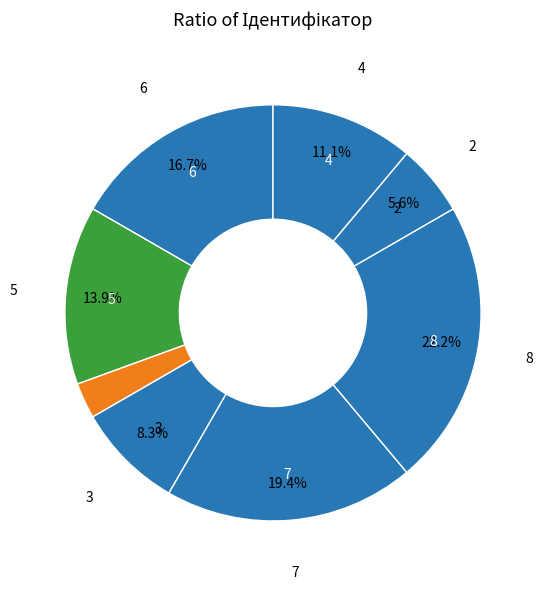

How many slices are in this pie chart?

8